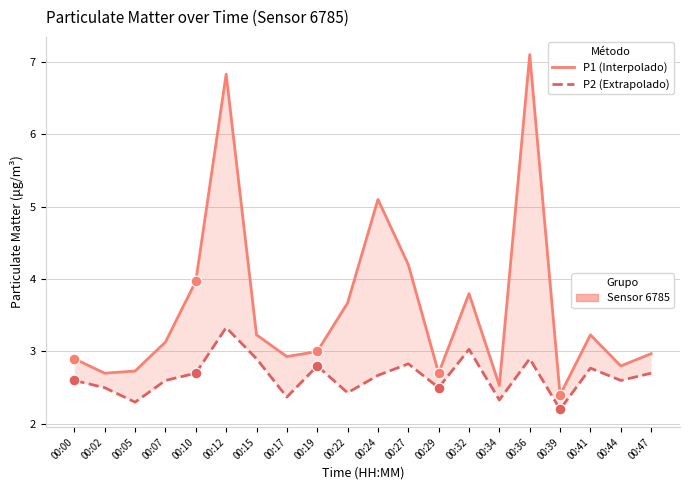

Which series has the widest spread of Y values?

P1